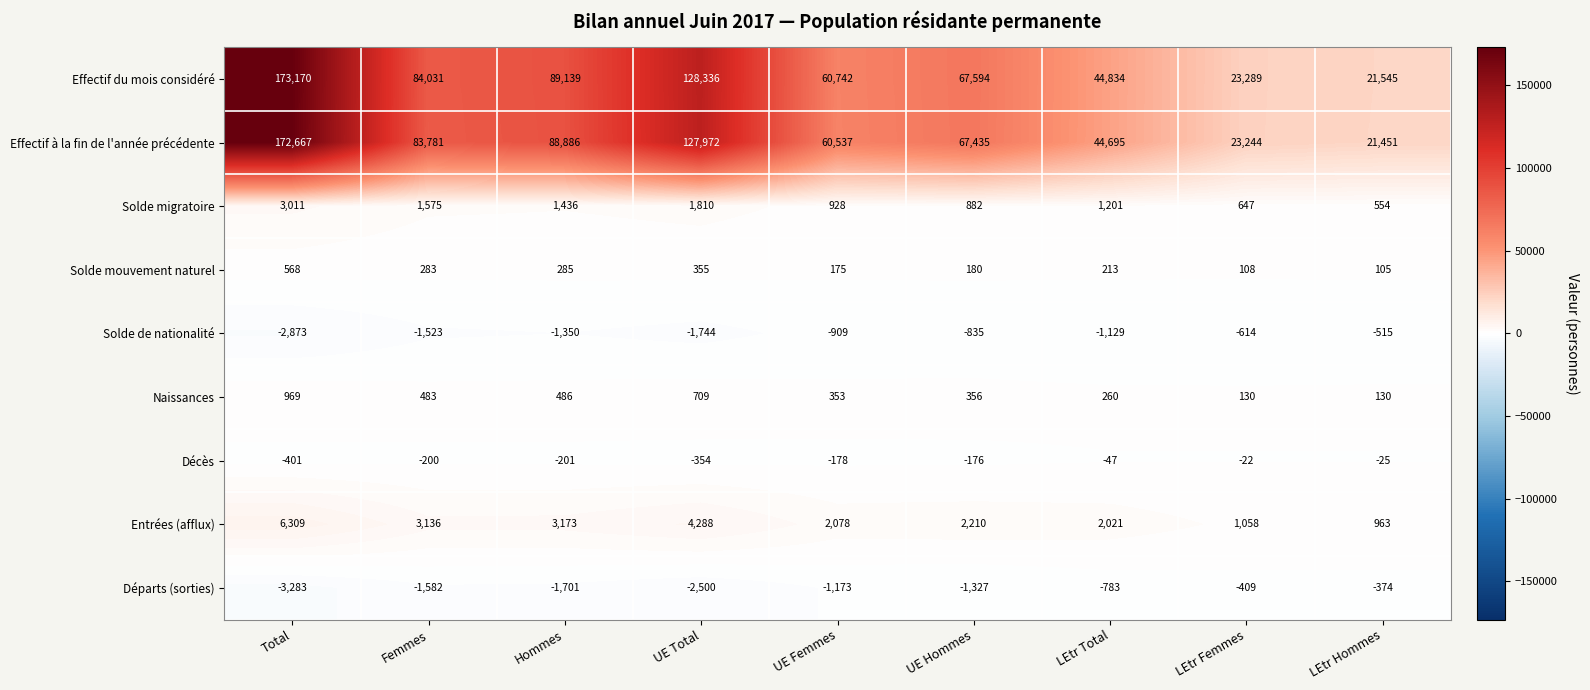

True or false: Effectif du mois considéré has a value of 128336 at UE Total.

True